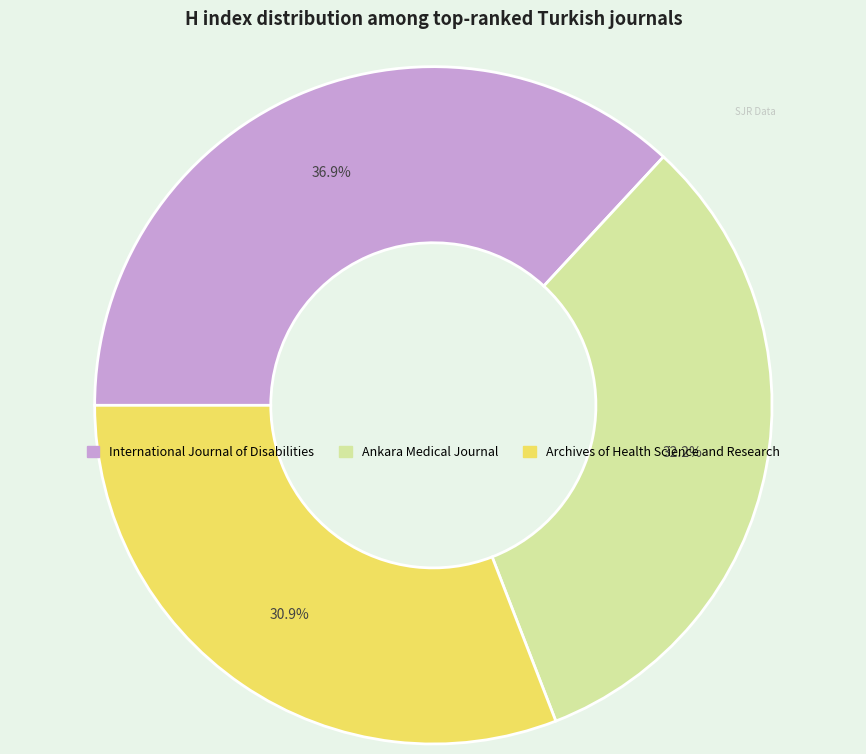

Which has a higher value, International Journal of Disabilities or Archives of Health Science and Research?

International Journal of Disabilities